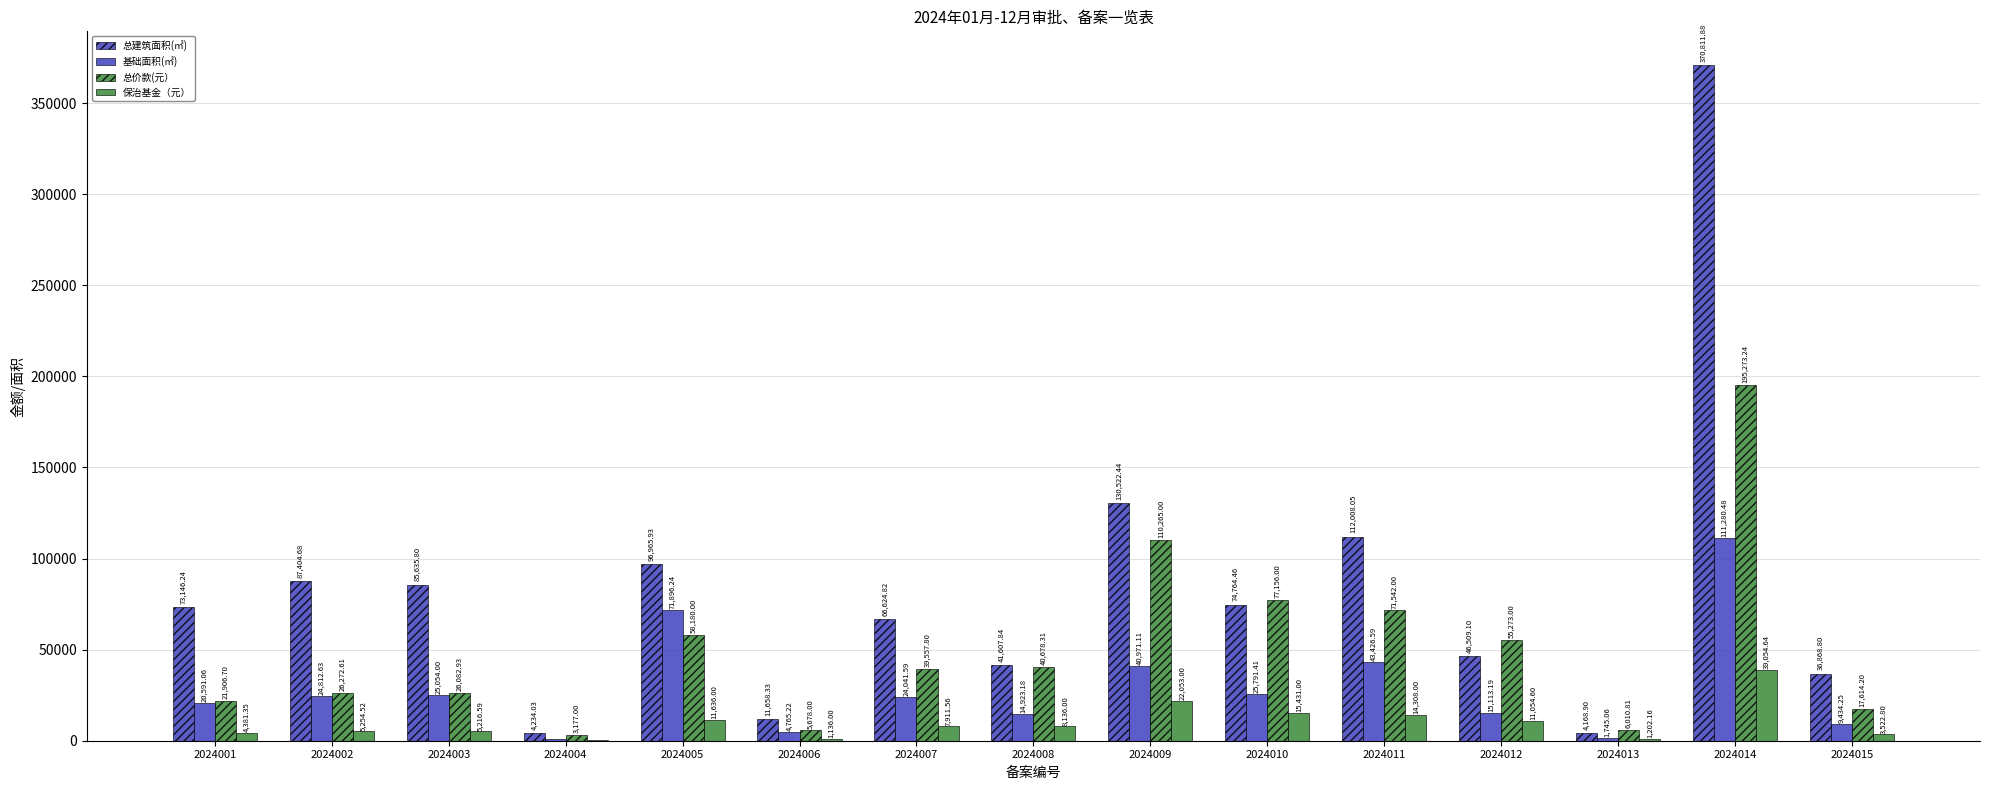

What value does the 基础面积(㎡) series have at 2024004?

677.6